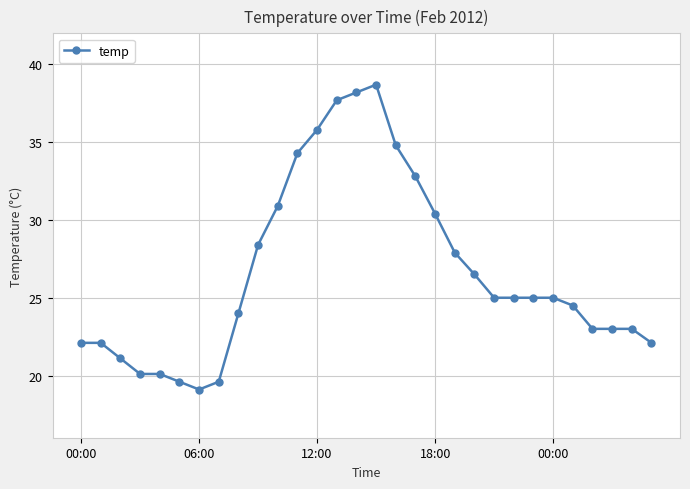

Does the chart display data point markers on the line(s)?

Yes